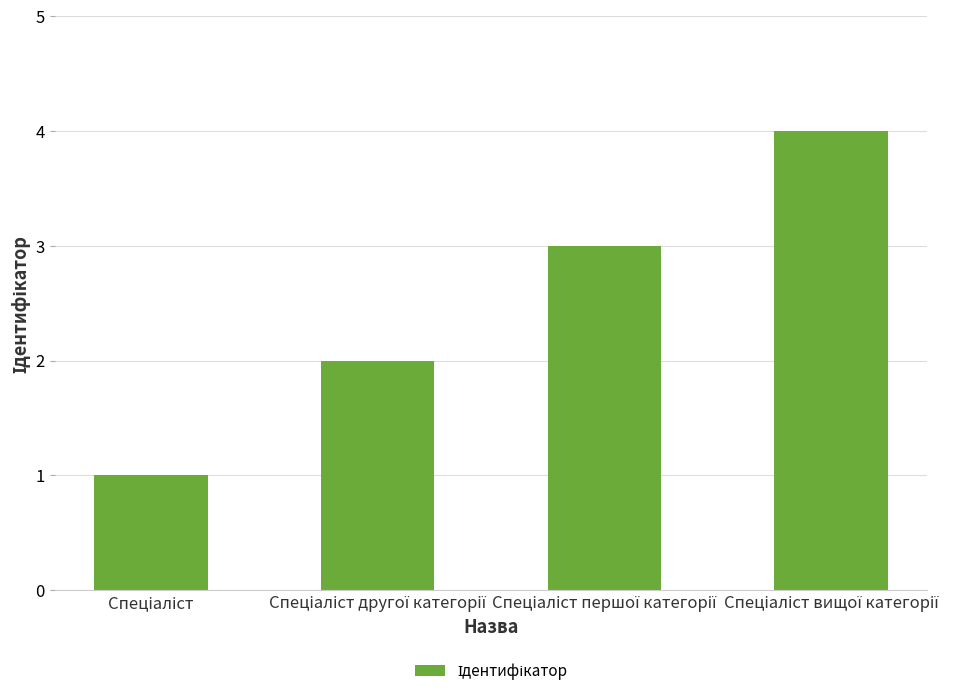

What is the maximum value shown in the chart?

4